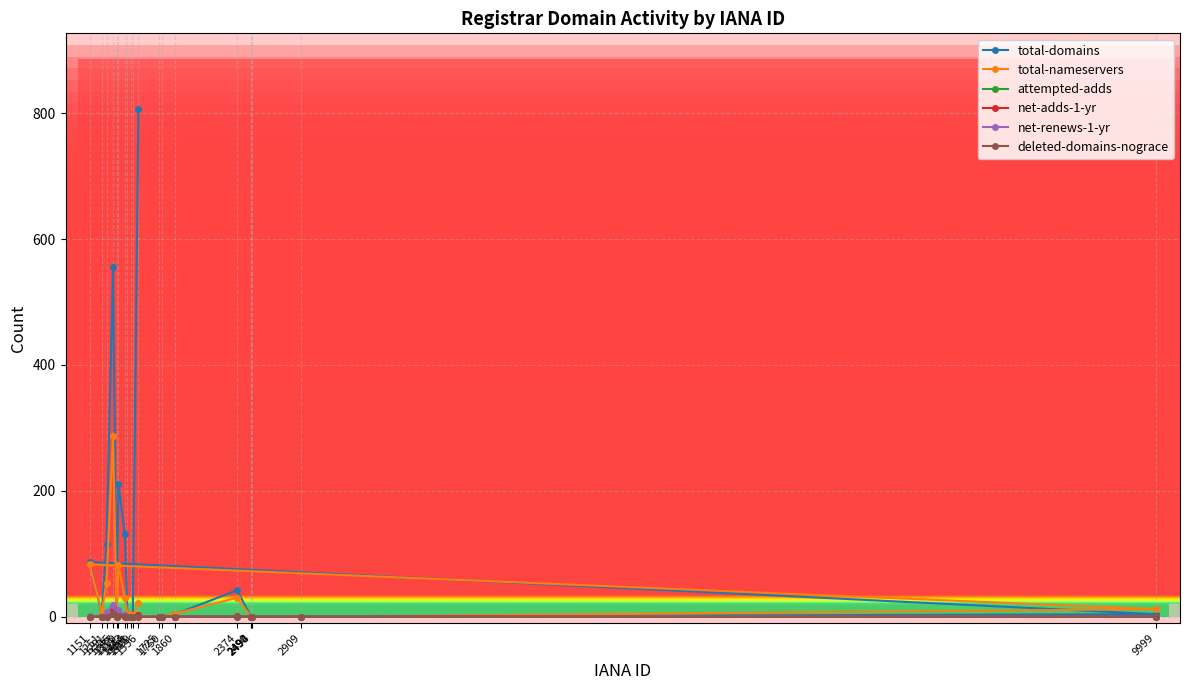

True or false: deleted-domains-nograce and net-adds-1-yr intersect in this chart.

True